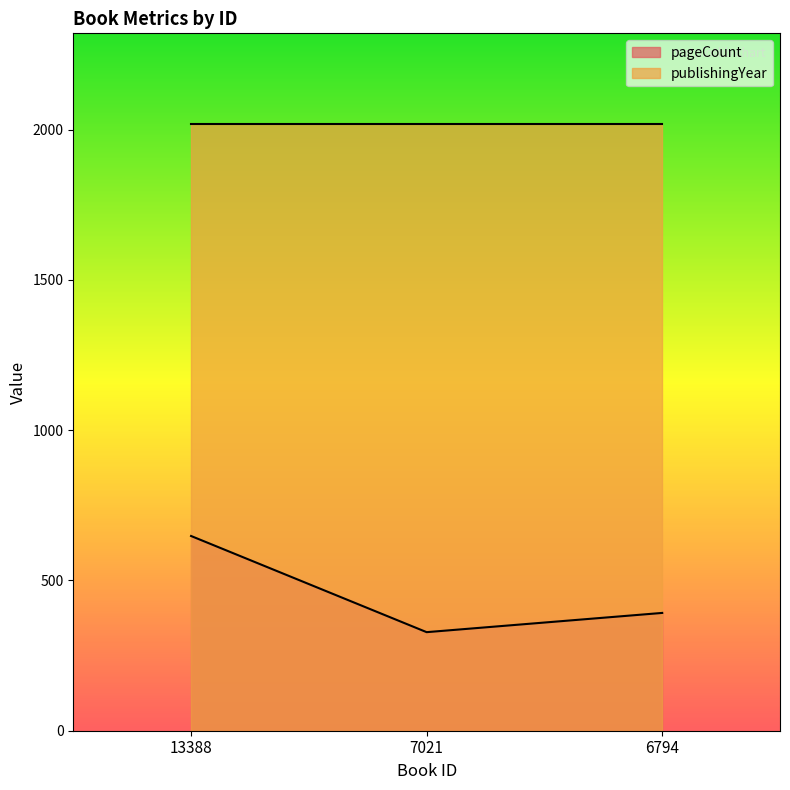

What is the greatest value displayed?

2018